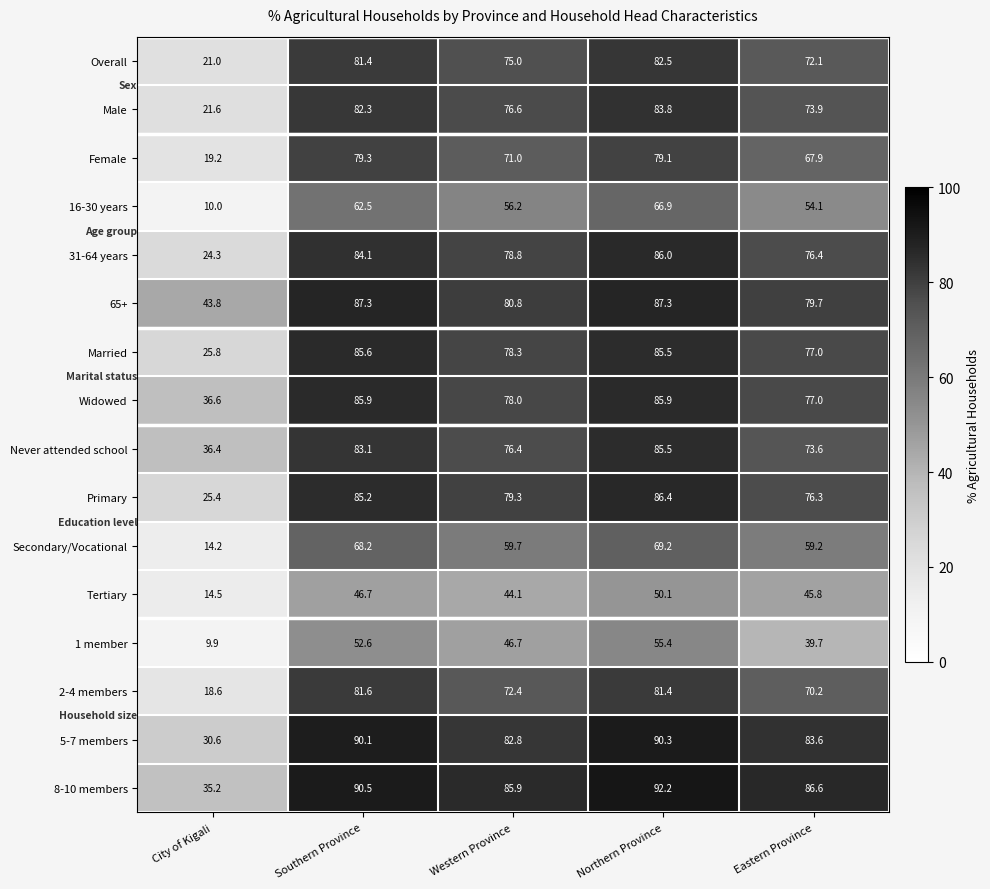

How many data points does each series have?

5